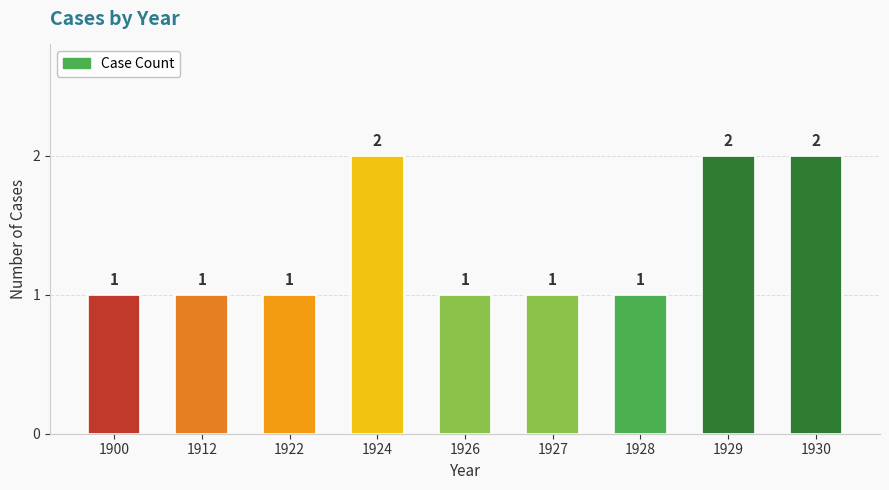

How many data points does each series have?

9